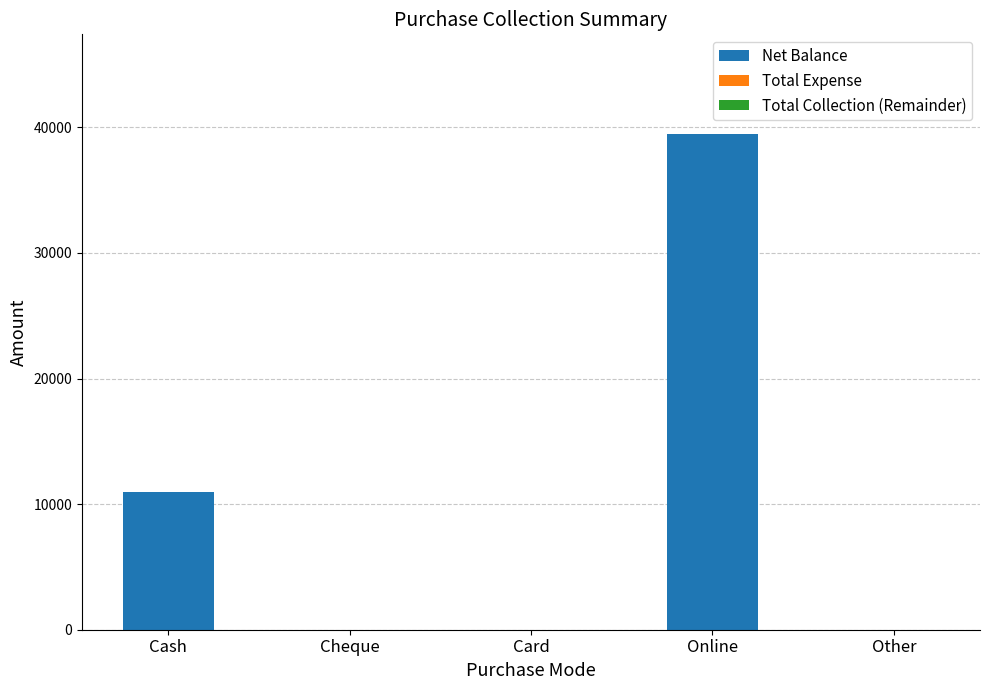

Where is the data nearest to the value 19750?

Cash